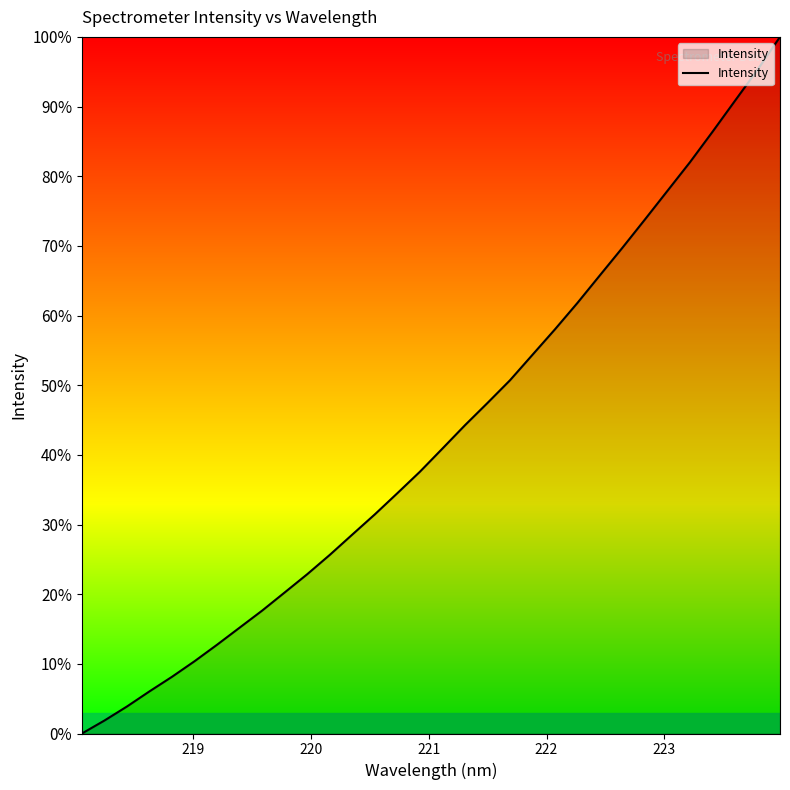

What is the greatest value displayed?

100.0